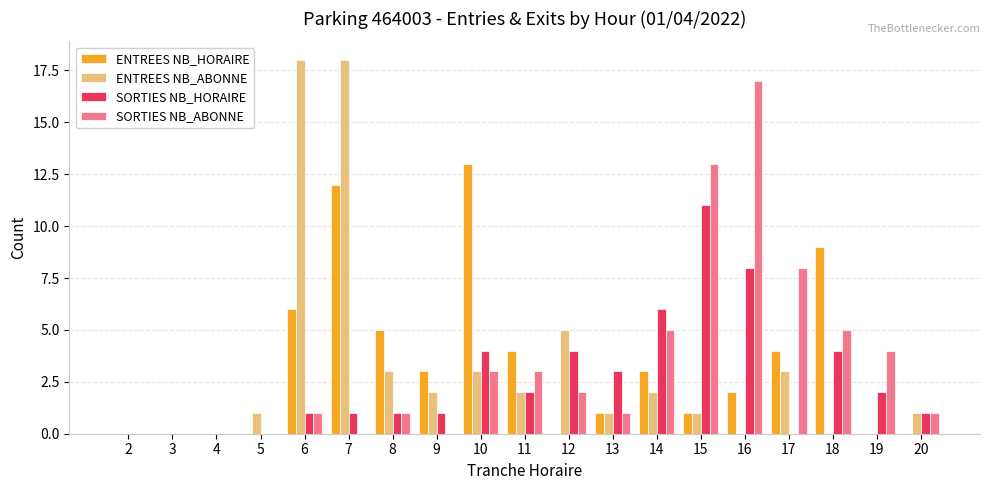

Reading left to right, transcribe all the data shown in this chart.

ENTREES NB_HORAIRE: 0	0	0	0	6	12	5	3	13	4	0	1	3	1	2	4	9	0	0
ENTREES NB_ABONNE: 0	0	0	1	18	18	3	2	3	2	5	1	2	1	0	3	0	0	1
SORTIES NB_HORAIRE: 0	0	0	0	1	1	1	1	4	2	4	3	6	11	8	0	4	2	1
SORTIES NB_ABONNE: 0	0	0	0	1	0	1	0	3	3	2	1	5	13	17	8	5	4	1